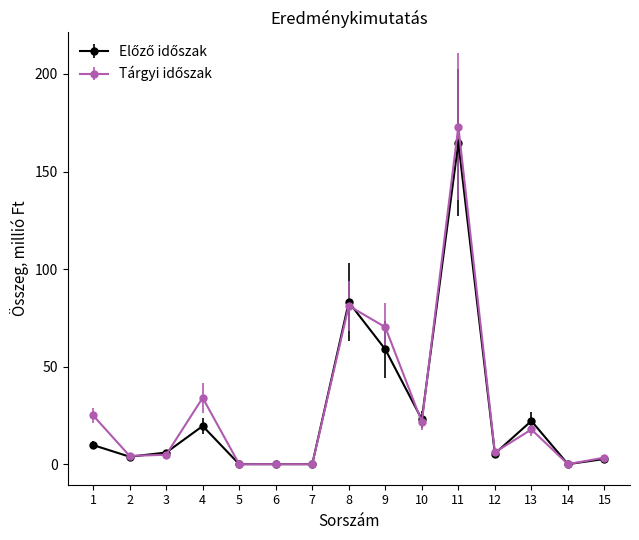

True or false: Tárgyi időszak and Előző időszak cross at least once.

True